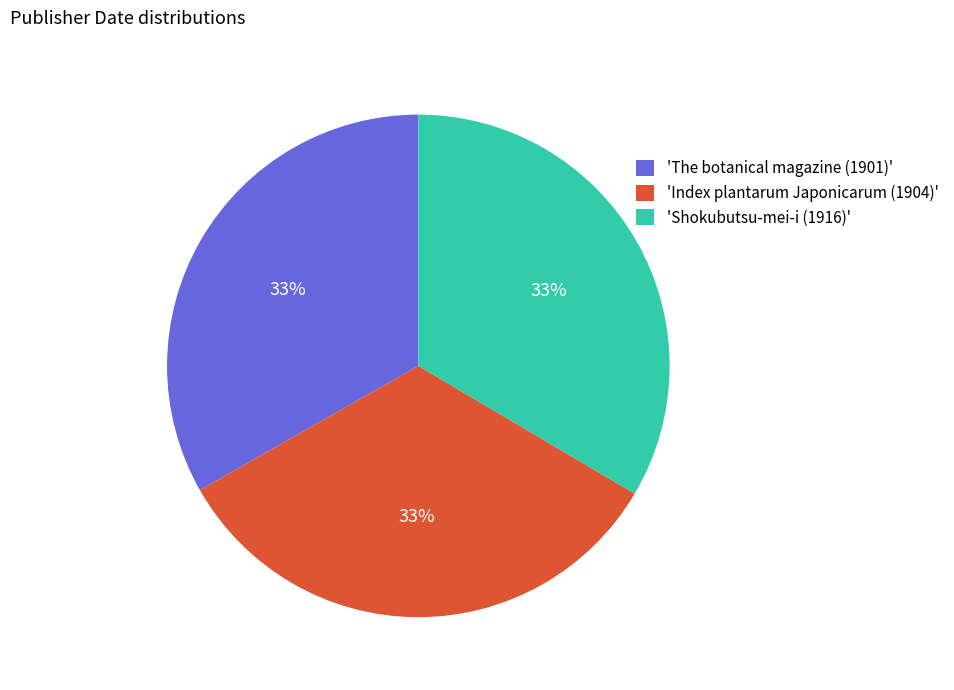

The 'Shokubutsu-mei-i (1916)' slice represents 40% of the pie. True or false?

False